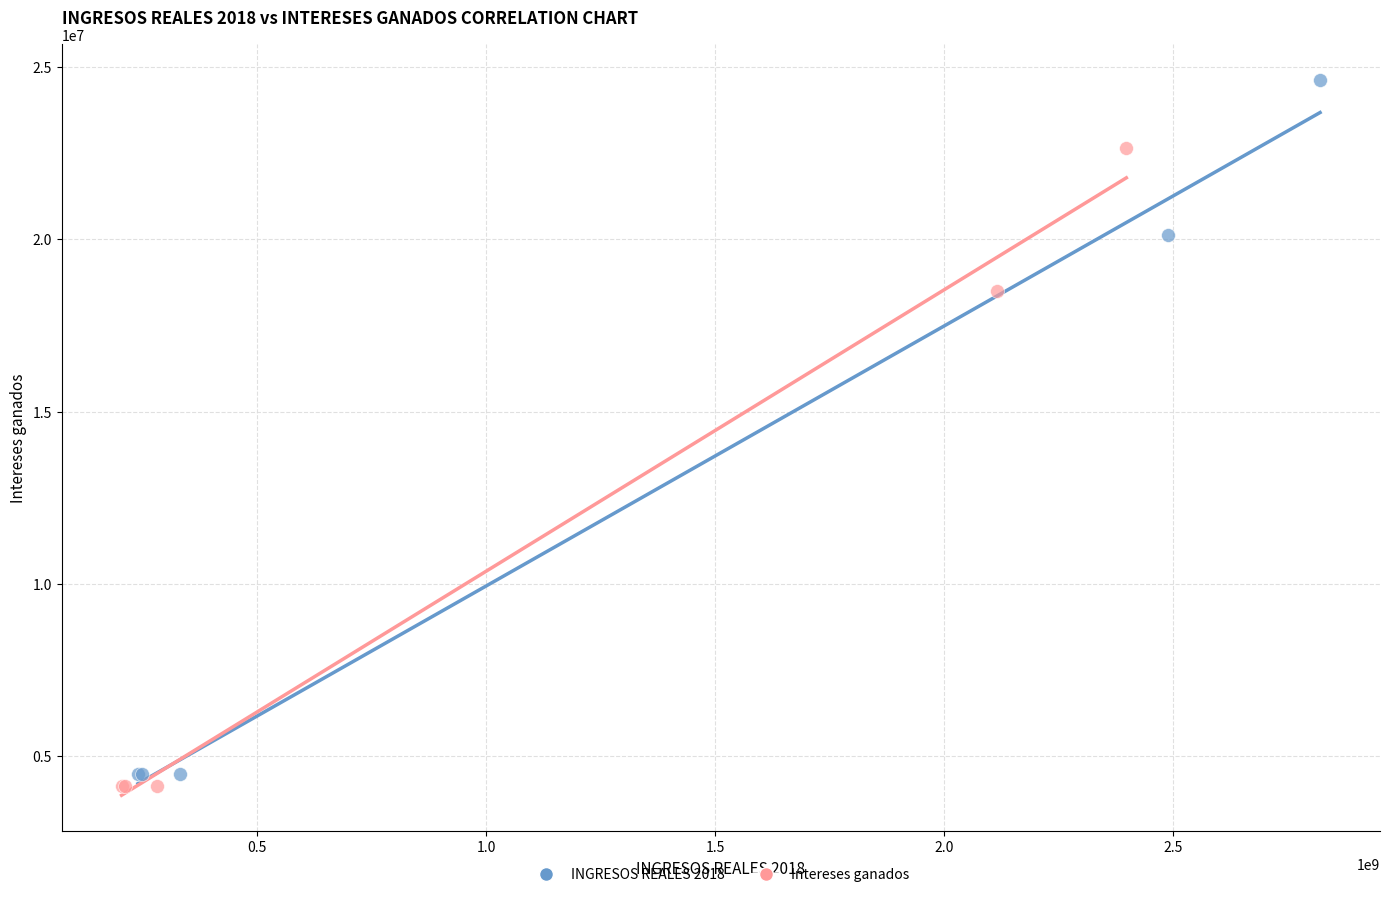

Which series reaches the minimum Y coordinate?

Intereses ganados